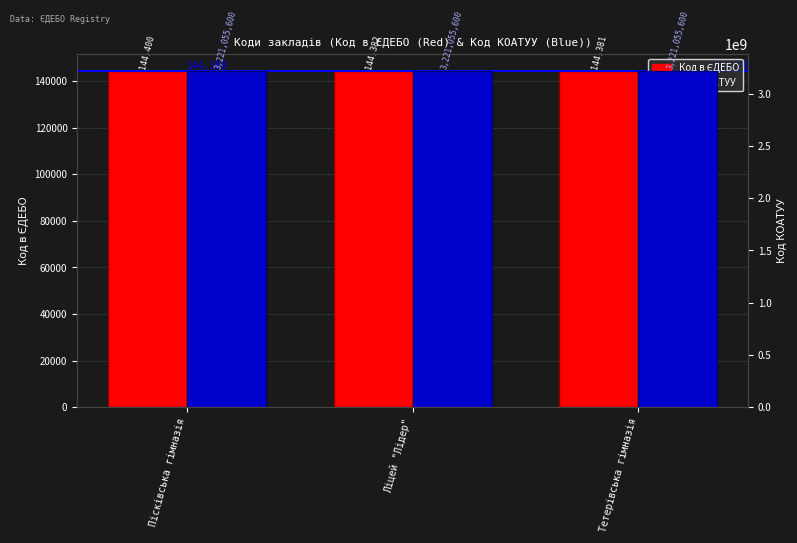

What is the average value of the Код КОАТУУ series?

3221055600